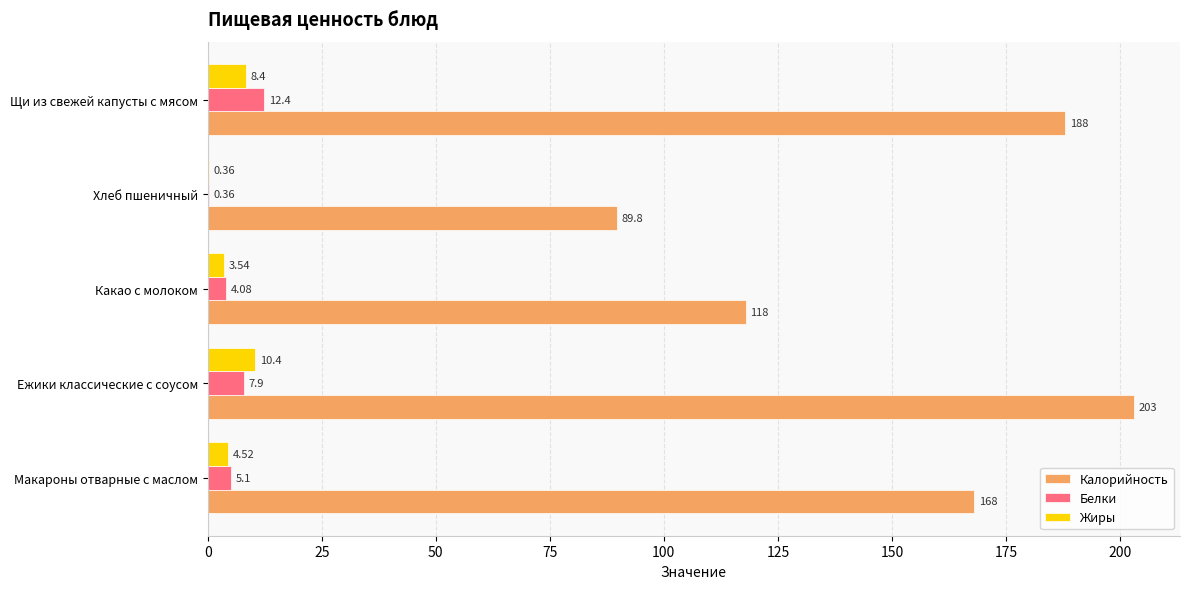

What is the sum of the Жиры values at Ежики классические с соусом and Какао с молоком?

13.9